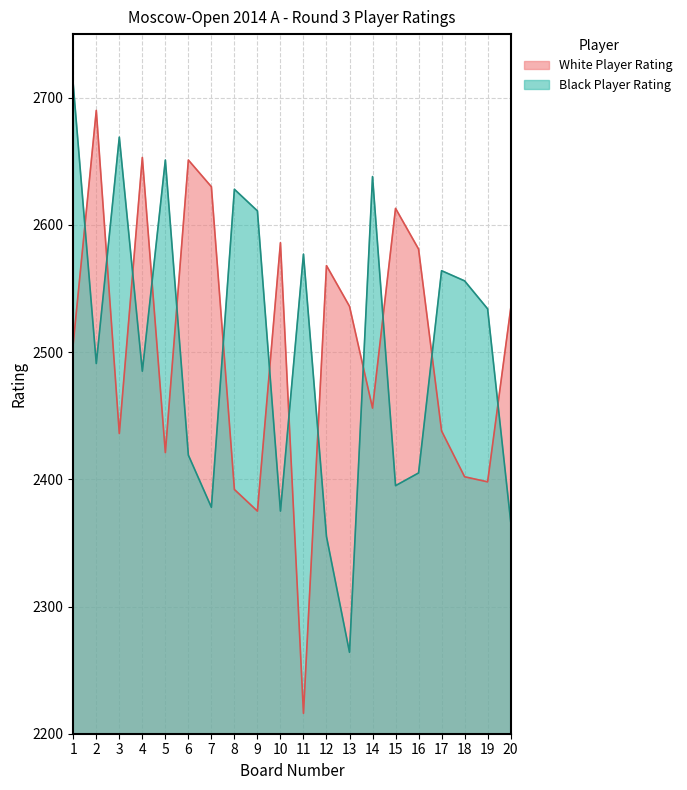

Where do Black Player Rating and White Player Rating first cross each other?

1 and 2